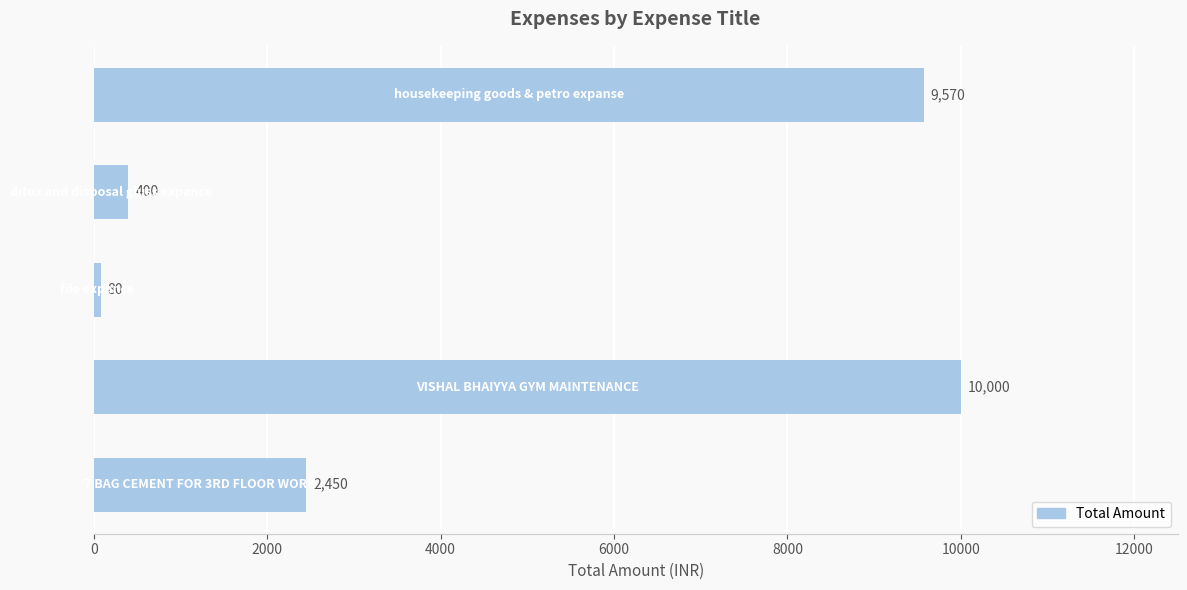

Which has a higher value, 8000 or 4000?

8000